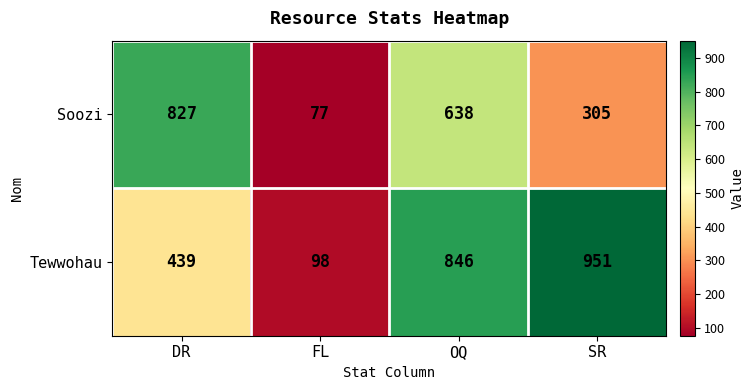

Rank the series at SR from lowest to highest value.

Soozi, Tewwohau